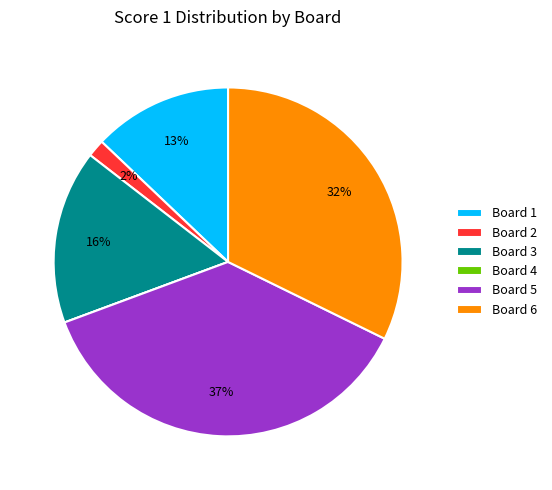

To the nearest percent, what is the combined percentage of Board 6 and Board 3?

48%